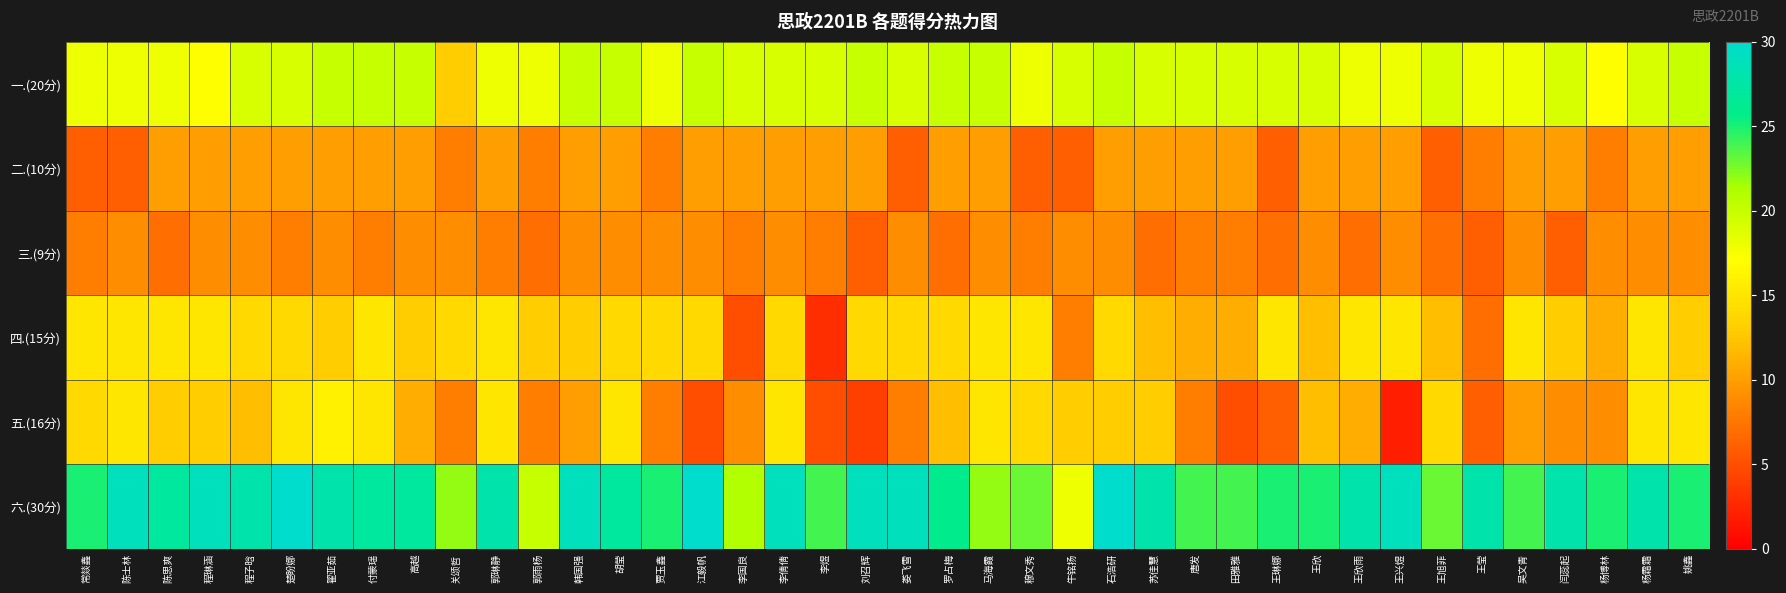

Between 田雅雅 and 王莹, which series saw the biggest shift?

四.(15分)